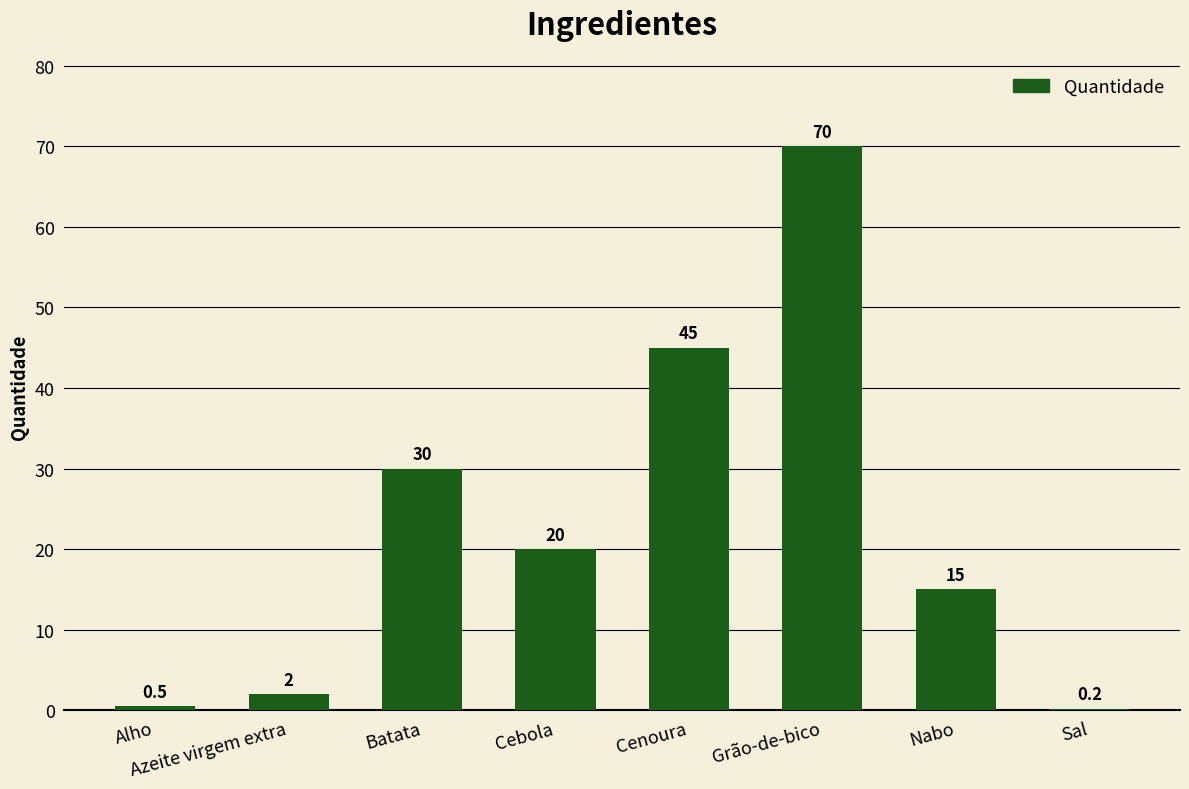

Which category has the highest value across all series?

Grão-de-bico